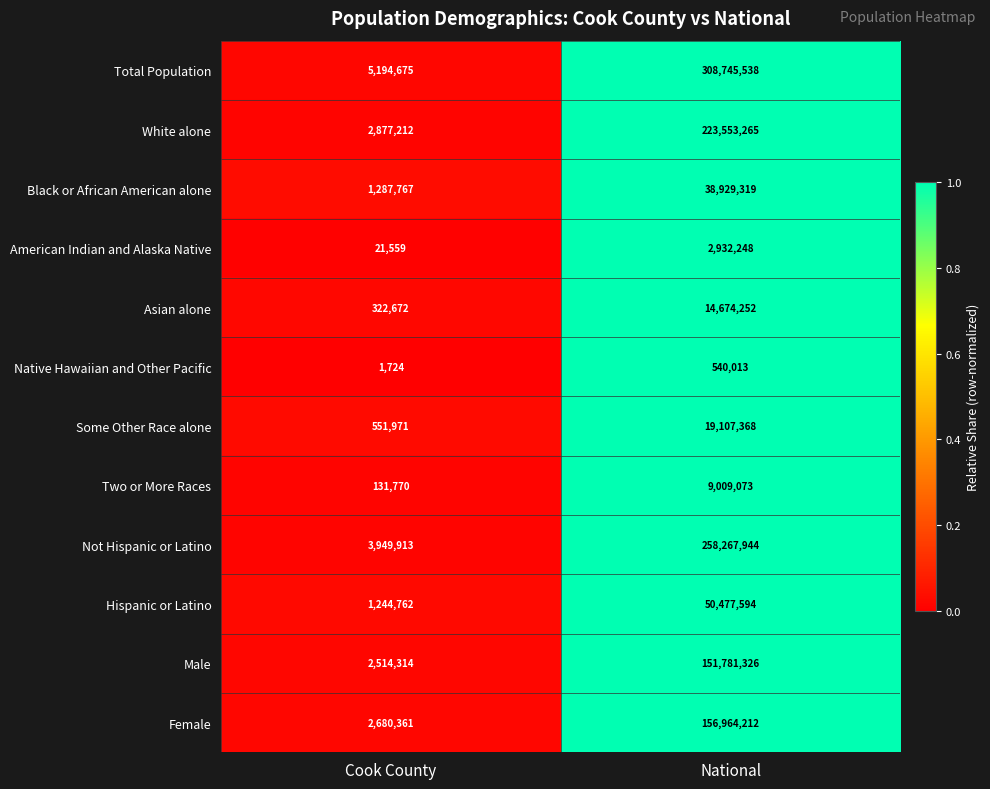

Reading left to right, list all the values displayed in this chart.

Total Population: 5194675	308745538
White alone: 2877212	223553265
Black or African American alone: 1287767	38929319
American Indian and Alaska Native: 21559	2932248
Asian alone: 322672	14674252
Native Hawaiian and Other Pacific: 1724	540013
Some Other Race alone: 551971	19107368
Two or More Races: 131770	9009073
Not Hispanic or Latino: 3949913	258267944
Hispanic or Latino: 1244762	50477594
Male: 2514314	151781326
Female: 2680361	156964212